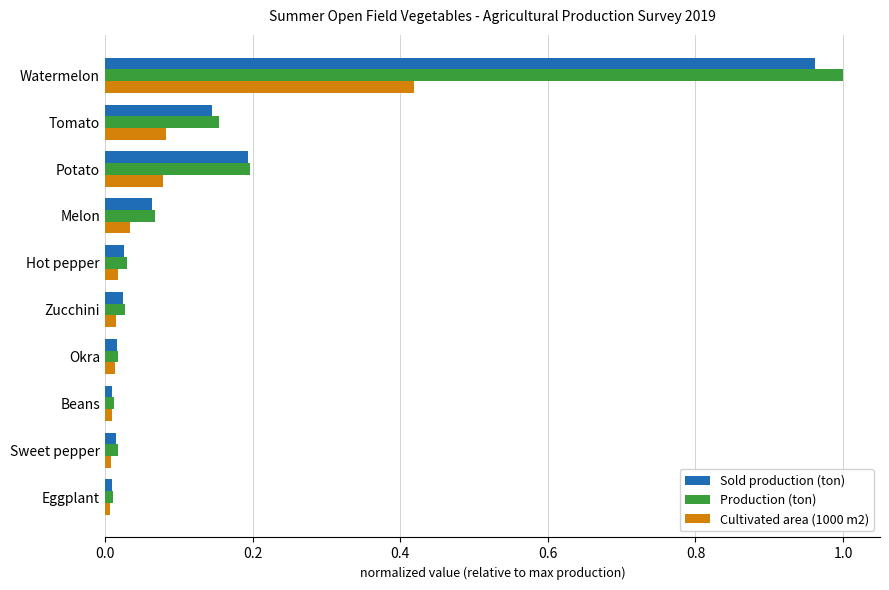

What is the difference between the Production (ton) values at Melon and Watermelon?

0.9